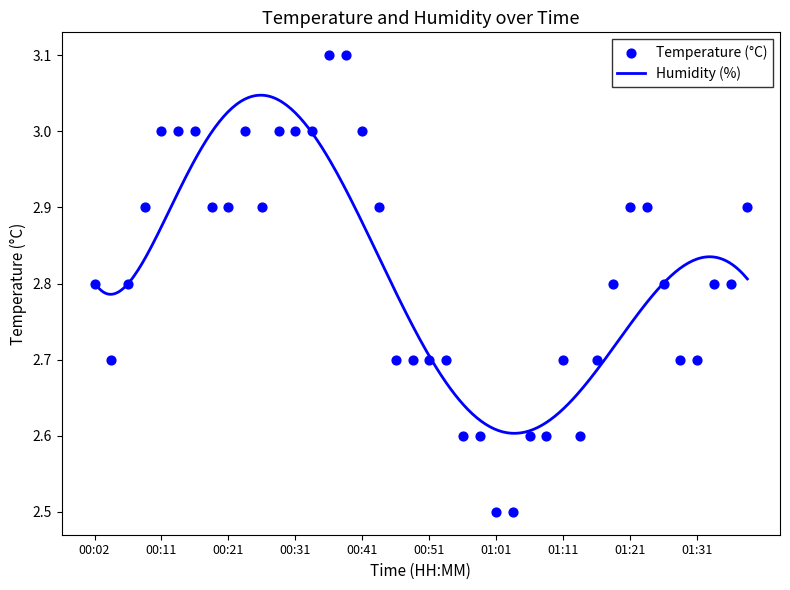

Between 00:09 and 00:36, which is larger?

00:36